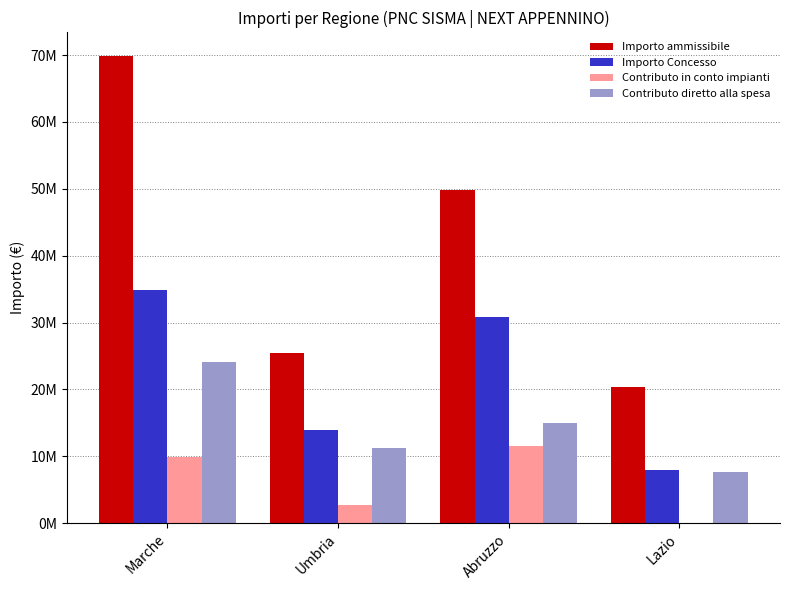

What is the value of the Contributo diretto alla spesa bar at the 2nd from the left?

11292872.6